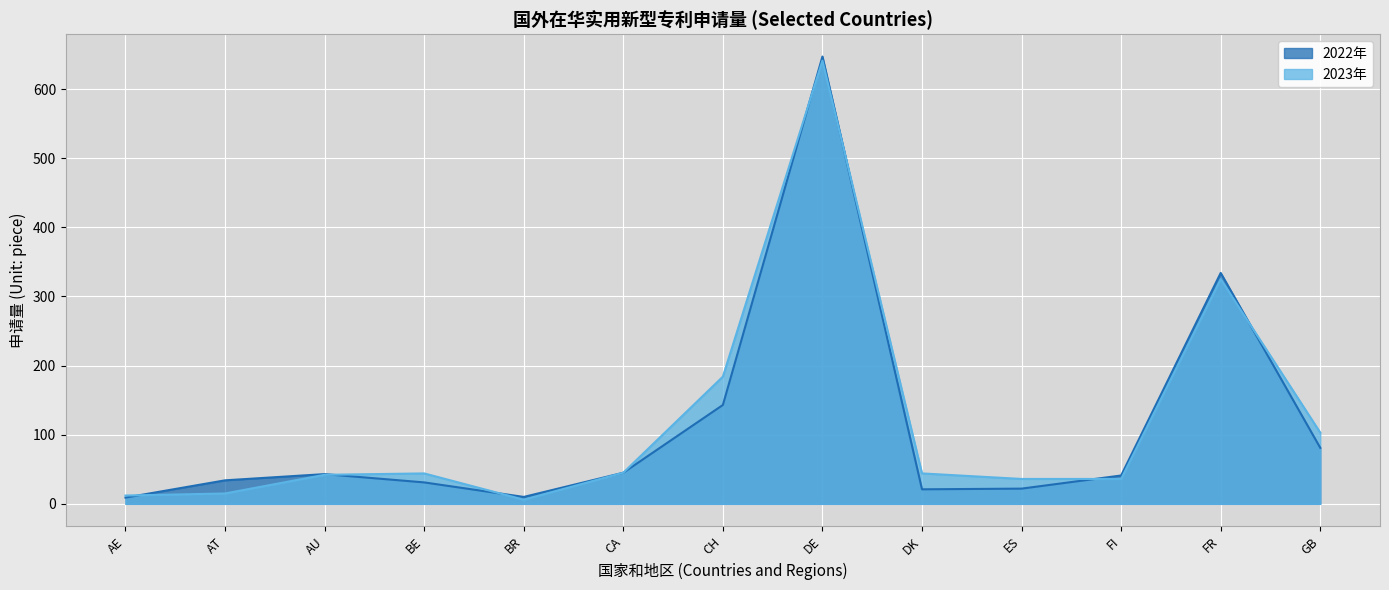

True or false: 2023年 and 2022年 intersect in this chart.

True